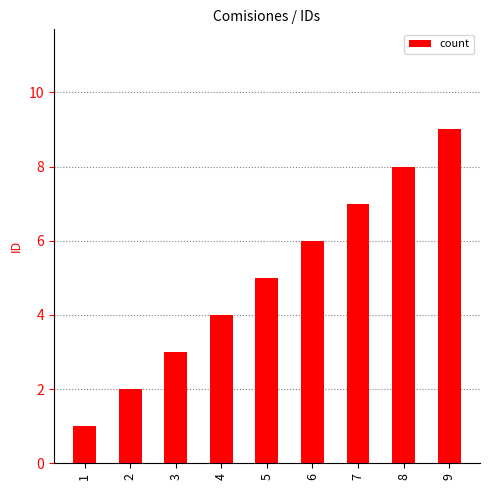

Rank the categories by value from lowest to highest.

1, 2, 3, 4, 5, 6, 7, 8, 9